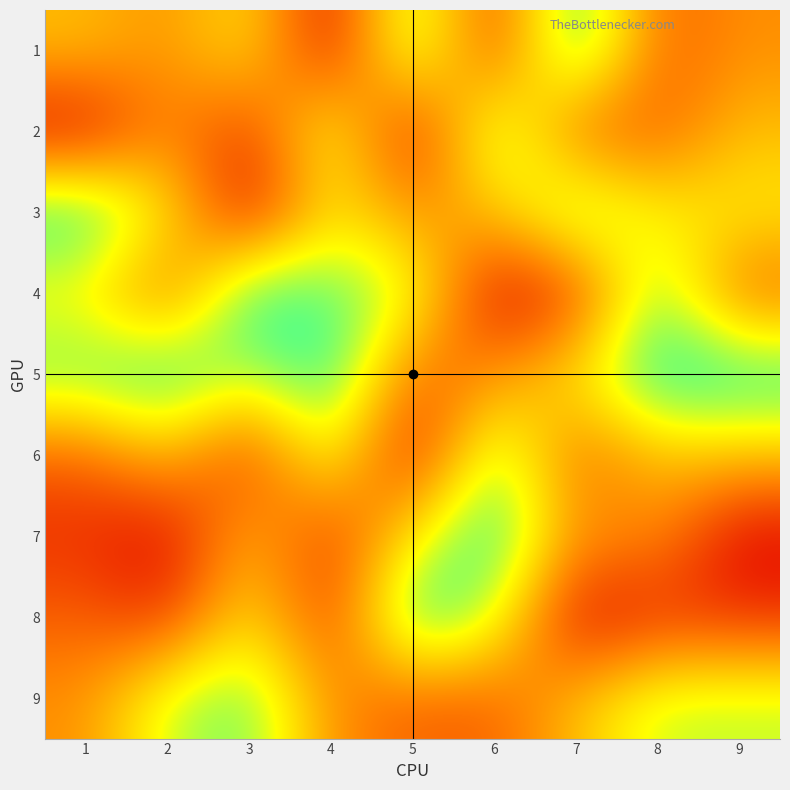

Reading left to right, what are all the values shown in this chart?

1: 1=5	2=4	3=6	4=1	5=8	6=2	7=9	8=3	9=4
2: 1=1	2=4	3=2	4=7	5=1	6=8	7=3	8=3	9=5
3: 1=9	2=6	3=1	4=6	5=4	6=5	7=8	8=6	9=6
4: 1=6	2=3	3=9	4=8	5=7	6=1	7=2	8=8	9=3
5: 1=8	2=9	3=7	4=9	5=3	6=4	7=6	8=9	9=9
6: 1=3	2=5	3=2	4=7	5=1	6=8	7=3	8=5	9=5
7: 1=2	2=1	3=5	4=2	5=6	6=9	7=4	8=4	9=1
8: 1=3	2=2	3=6	4=2	5=9	6=7	7=1	8=2	9=2
9: 1=4	2=7	3=8	4=4	5=3	6=3	7=5	8=7	9=7